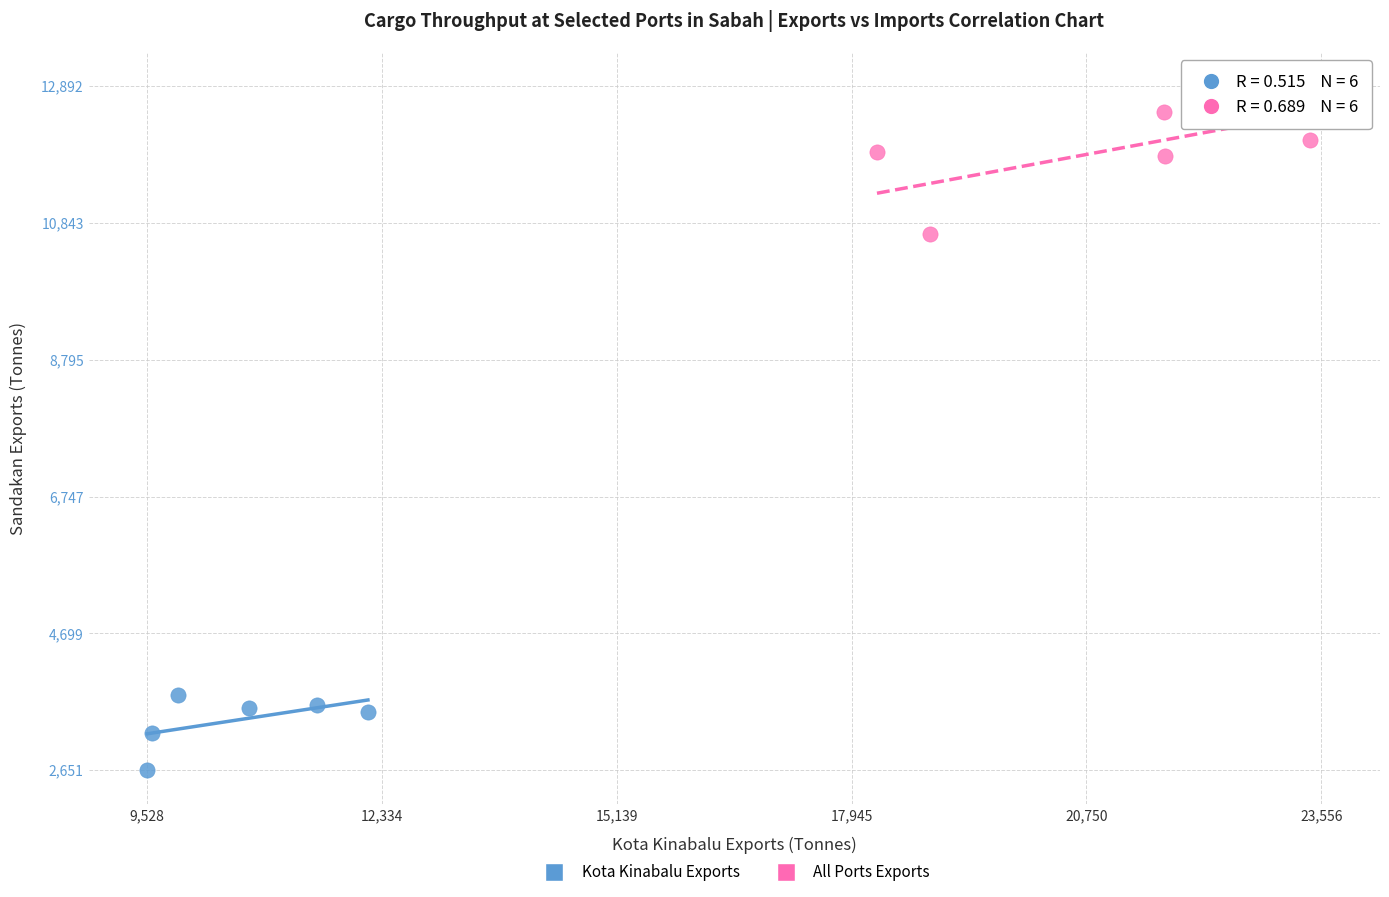

Which series contains the highest Y value?

All Ports Exports